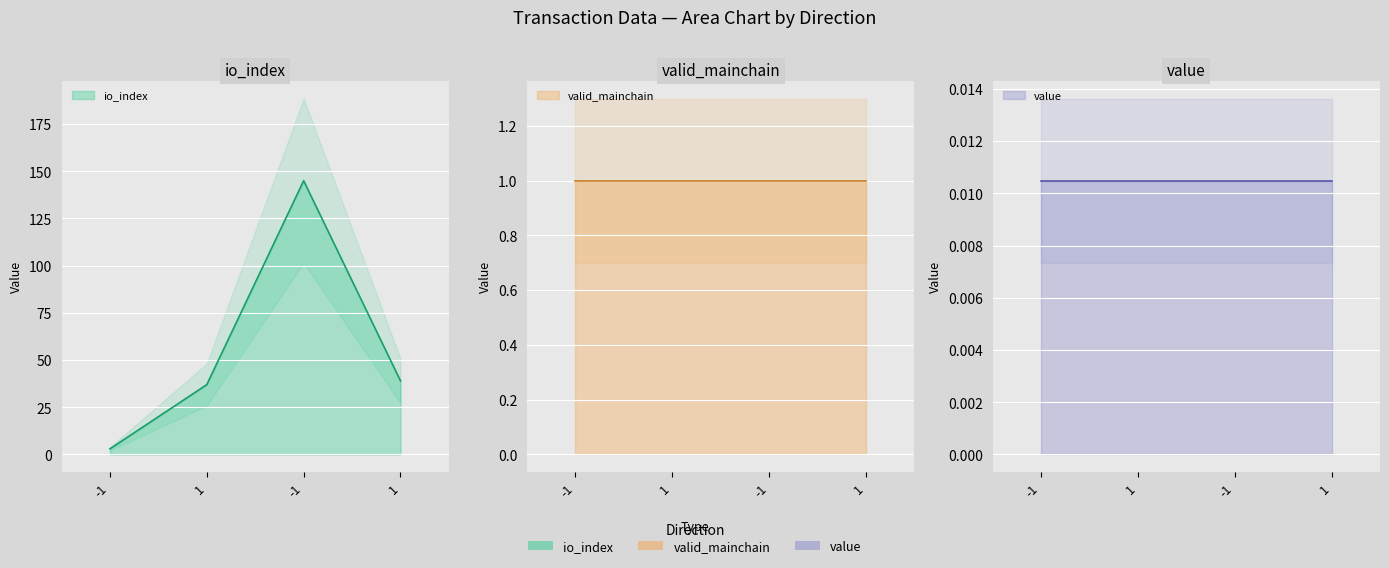

The io_index series shows 23.2 at 1. True or false?

False